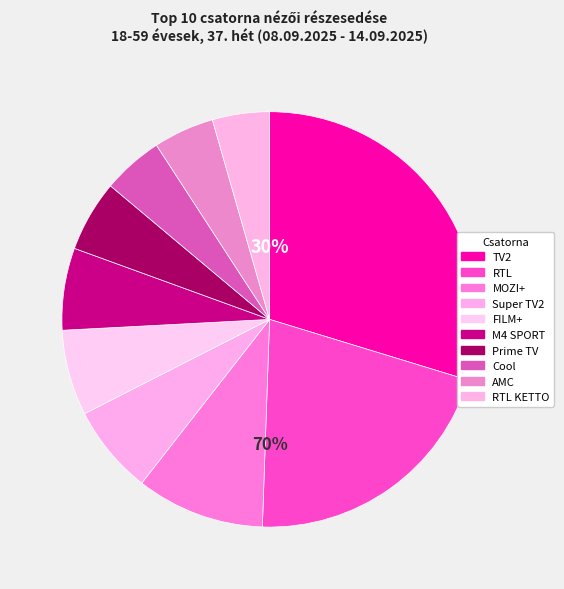

To the nearest percent, what portion does Prime TV represent?

6%